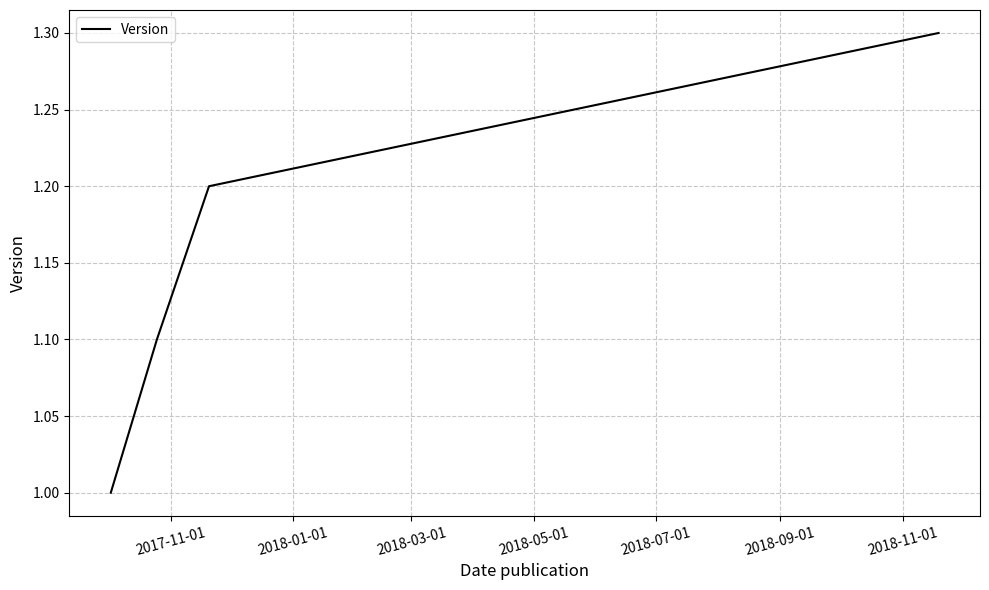

Is this an area chart (filled region under the line)?

No